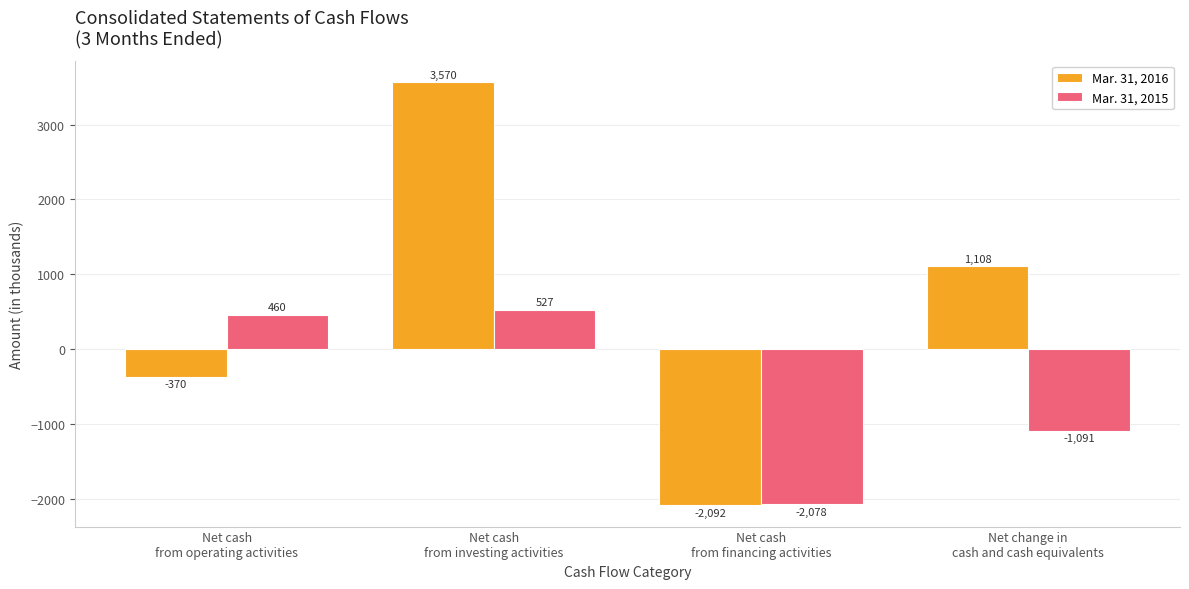

What are all the series names shown in the legend?

Mar. 31, 2016, Mar. 31, 2015